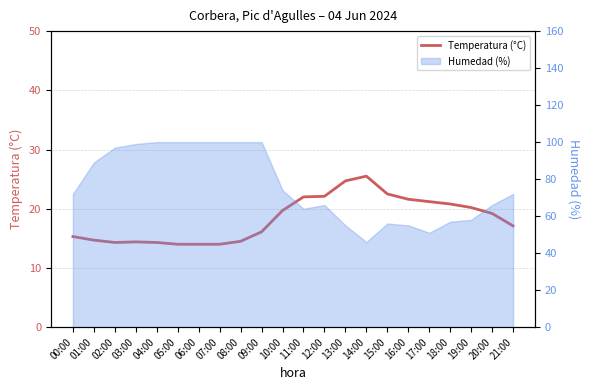

How many interior local valleys (lower than both neighbors) does the data have?

1